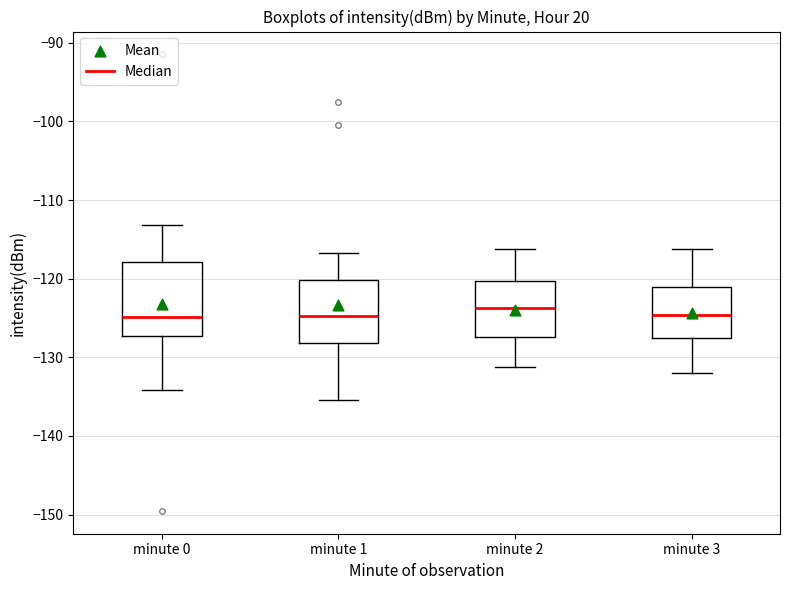

Reading left to right, read every box against the y-axis: the position of its median line, the range the box covers, and the ends of its whiskers. The values are not printed on the chart, so give them approximately, as read against the axis.

minute 0: median -125, box -127 to -118, whiskers -134 to -113
minute 1: median -125, box -128 to -120, whiskers -135 to -117
minute 2: median -124, box -127 to -120, whiskers -131 to -116
minute 3: median -125, box -127 to -121, whiskers -132 to -116